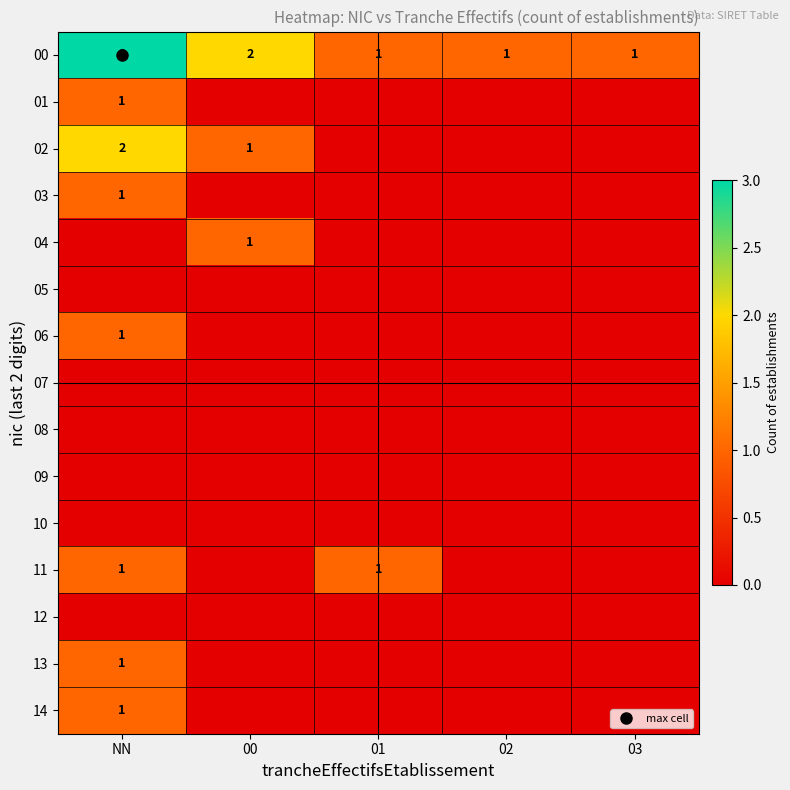

What is the difference between the highest and lowest values at 01?

1